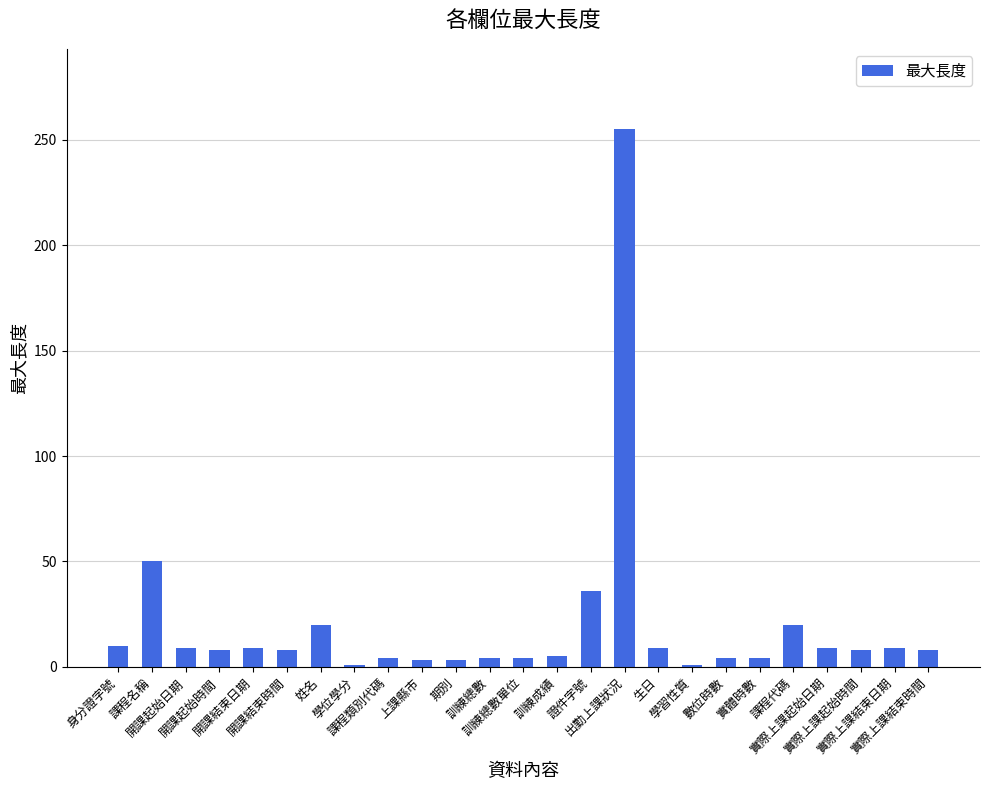

What is the difference between the values at 數位時數 and 姓名?

16